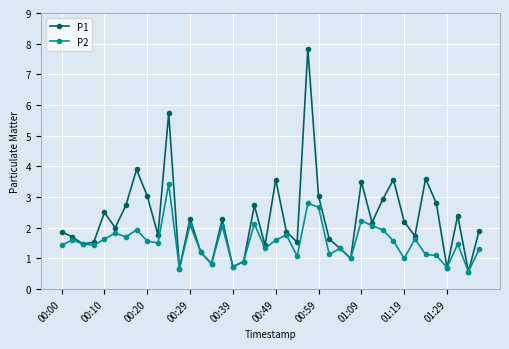

Which series has the largest range (max minus min)?

P1